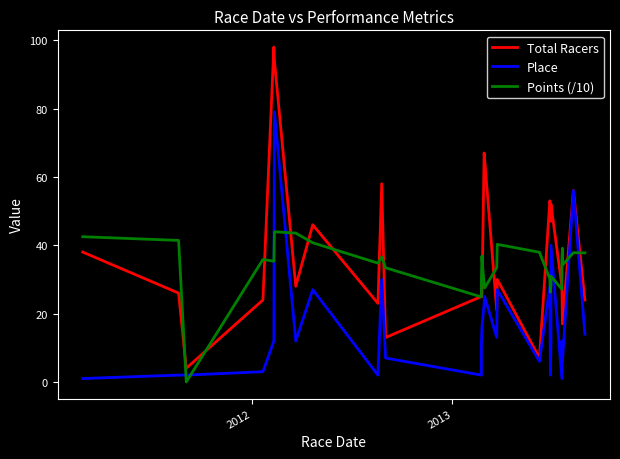

After their last crossing, which series has the higher values: Total Racers or Points (/10)?

Points (/10)